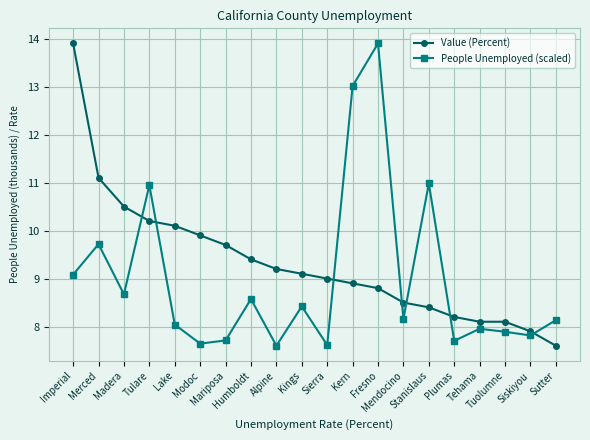

Does the chart have visible grid lines?

Yes